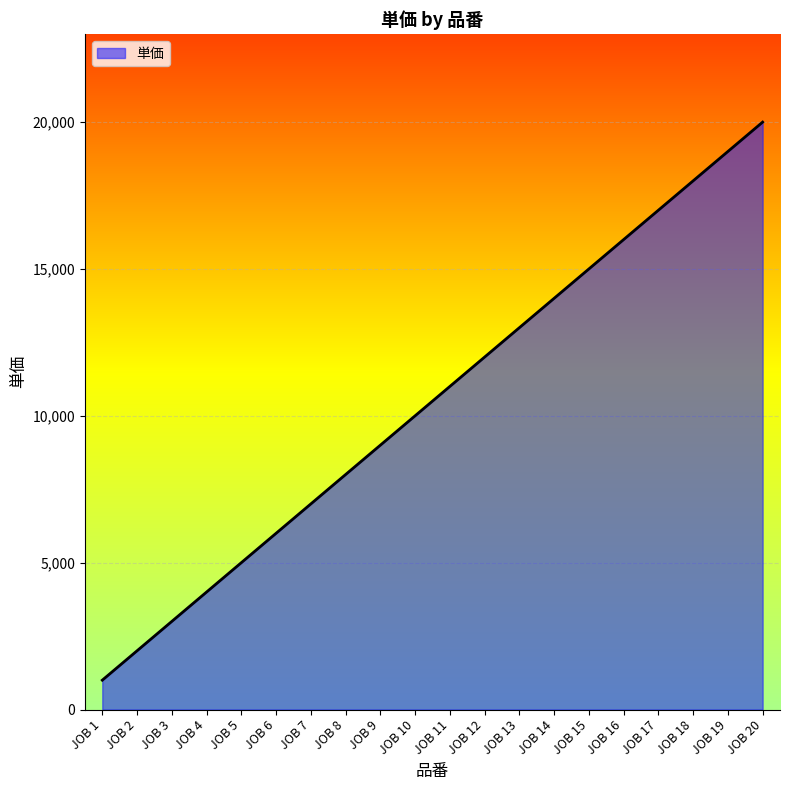

List the labels in order of value, smallest first.

JOB 1, JOB 2, JOB 3, JOB 4, JOB 5, JOB 6, JOB 7, JOB 8, JOB 9, JOB 10, JOB 11, JOB 12, JOB 13, JOB 14, JOB 15, JOB 16, JOB 17, JOB 18, JOB 19, JOB 20